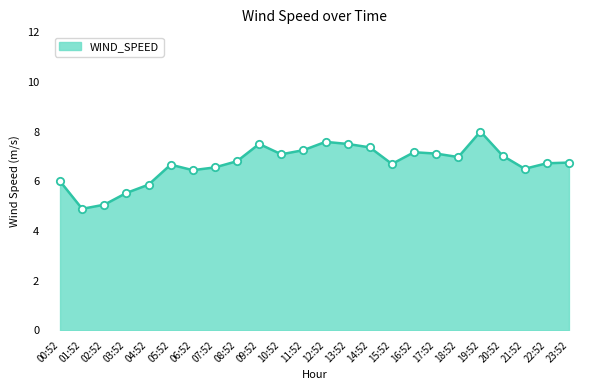

Approximately how many times larger is the value at 09:52 compared to 10:52?

1.1